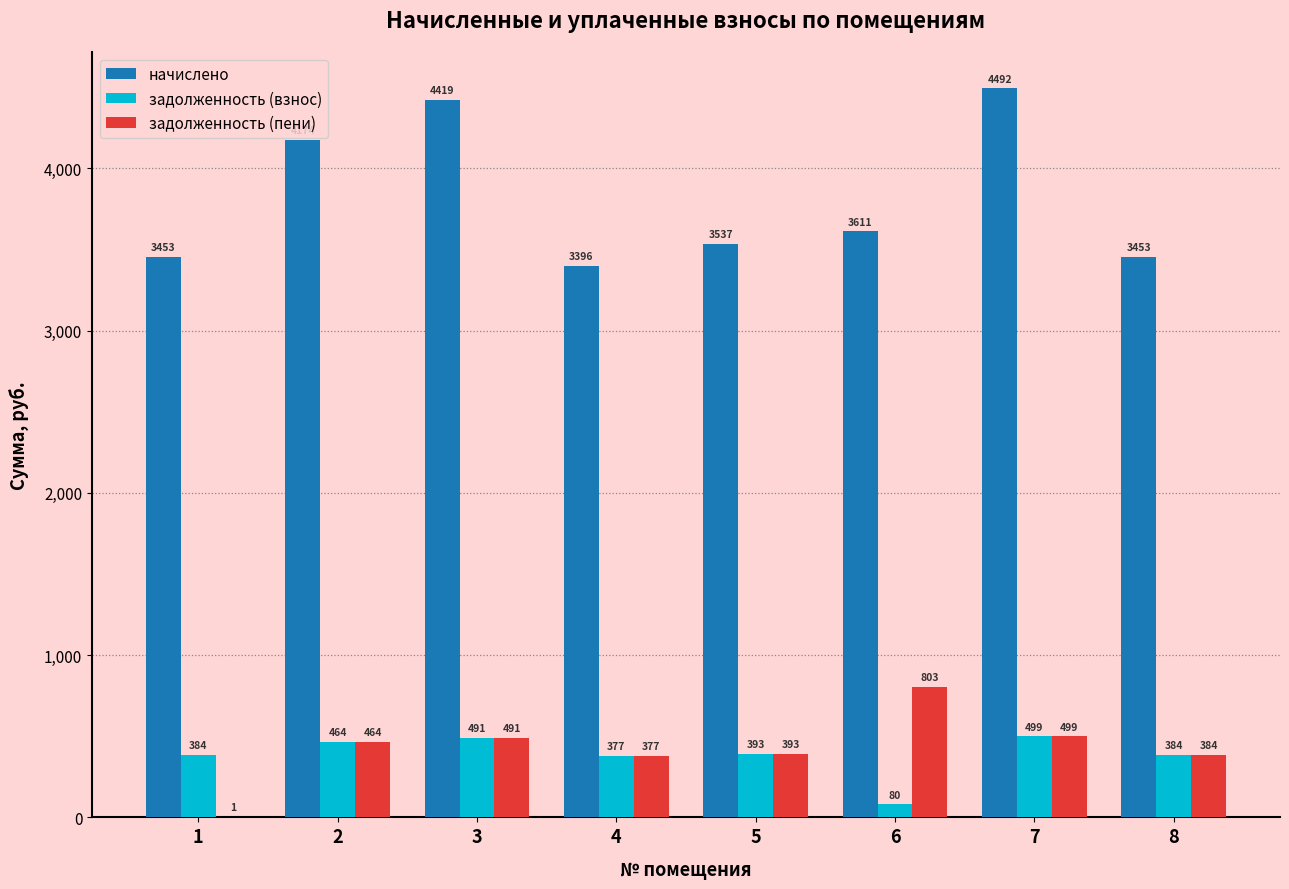

What is the average value of the начислено series?

3817.1